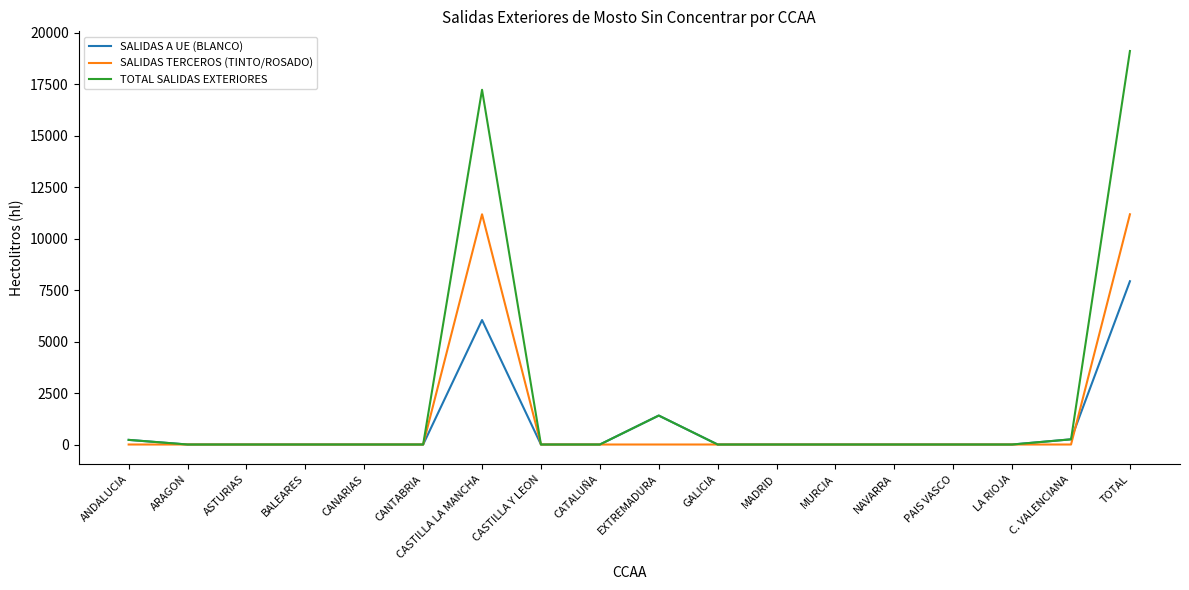

List the series in order of their peak value, lowest first.

SALIDAS A UE (BLANCO), SALIDAS TERCEROS (TINTO/ROSADO), TOTAL SALIDAS EXTERIORES